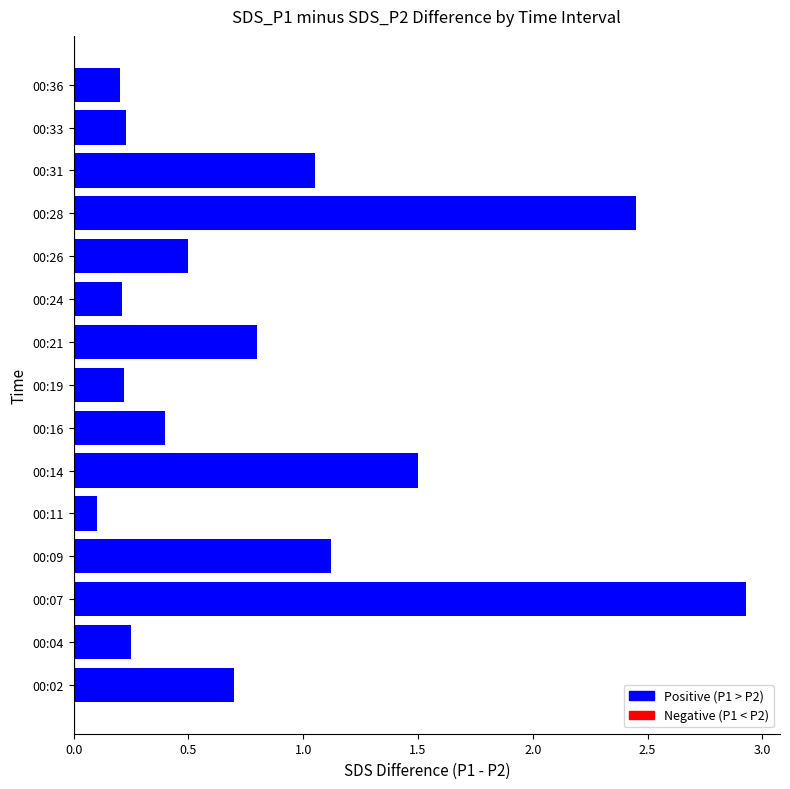

Which category has the highest value across all series?

00:07